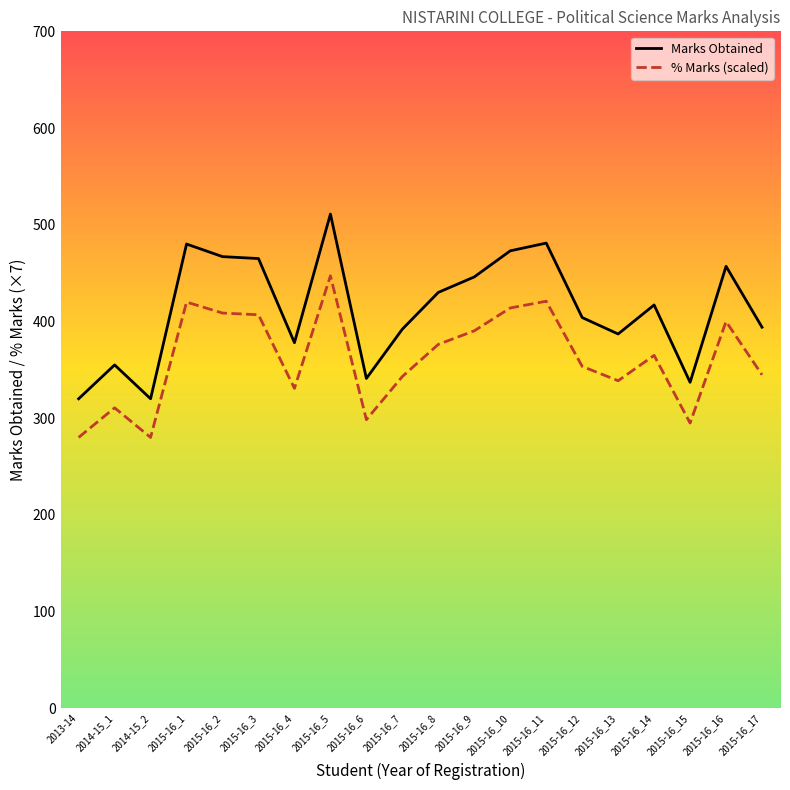

What is the value of the % Marks point at the 17th from the left?

364.9